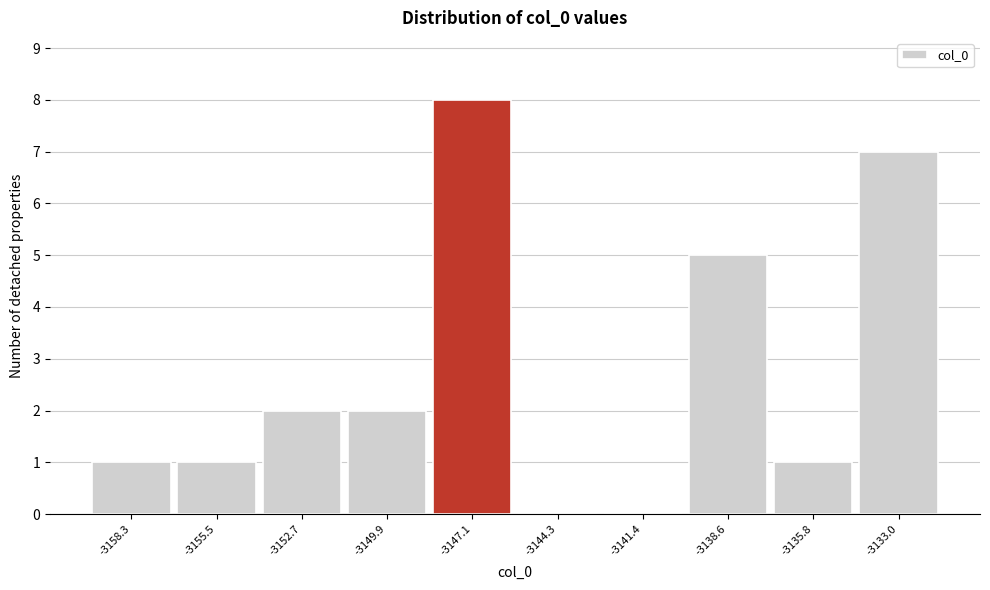

What is the height of the bar covering -3151.5 to -3148.5 on the x-axis? Neither the bar edges nor the heights are printed on the chart, so give them approximately, as read against the axes.

2